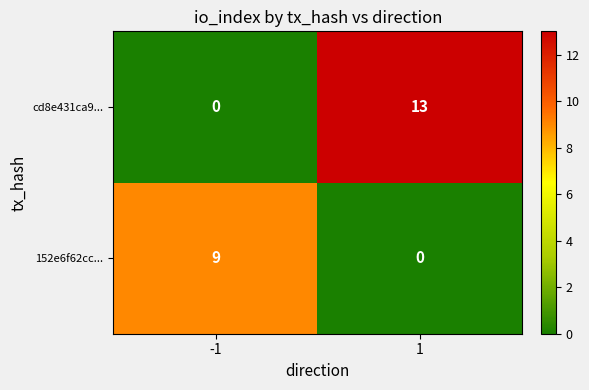

Rank the series by their average value, from lowest to highest.

152e6f62cc..., cd8e431ca9...